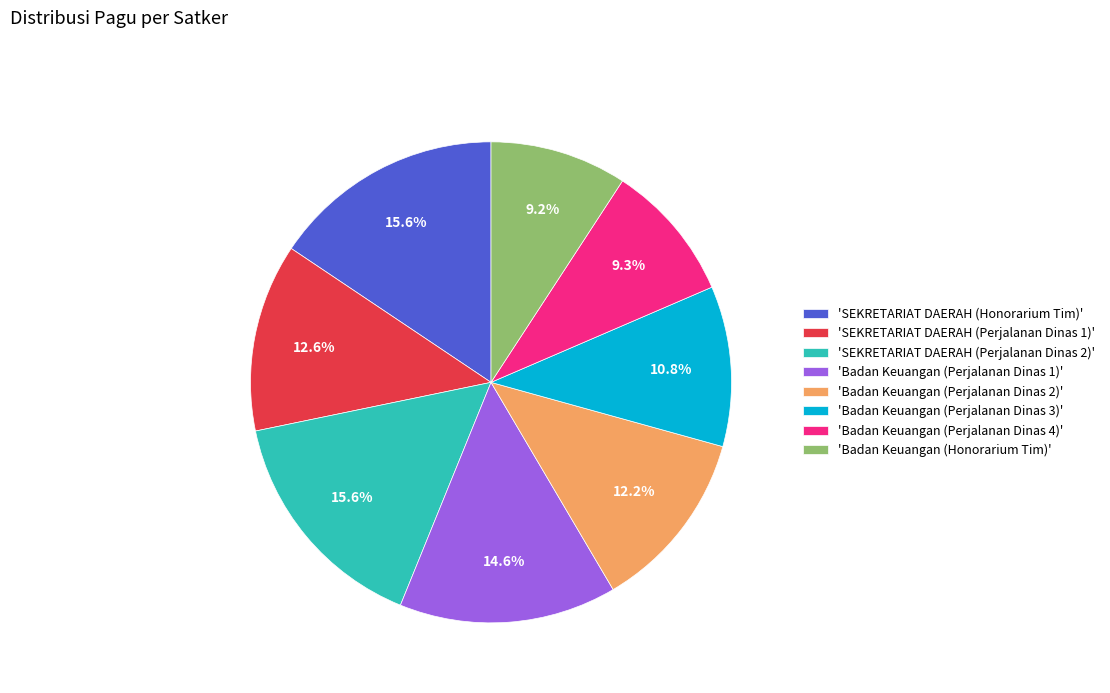

What is the total percentage of 'SEKRETARIAT DAERAH (Honorarium Tim)' and 'Badan Keuangan (Perjalanan Dinas 1)'?

30.2%